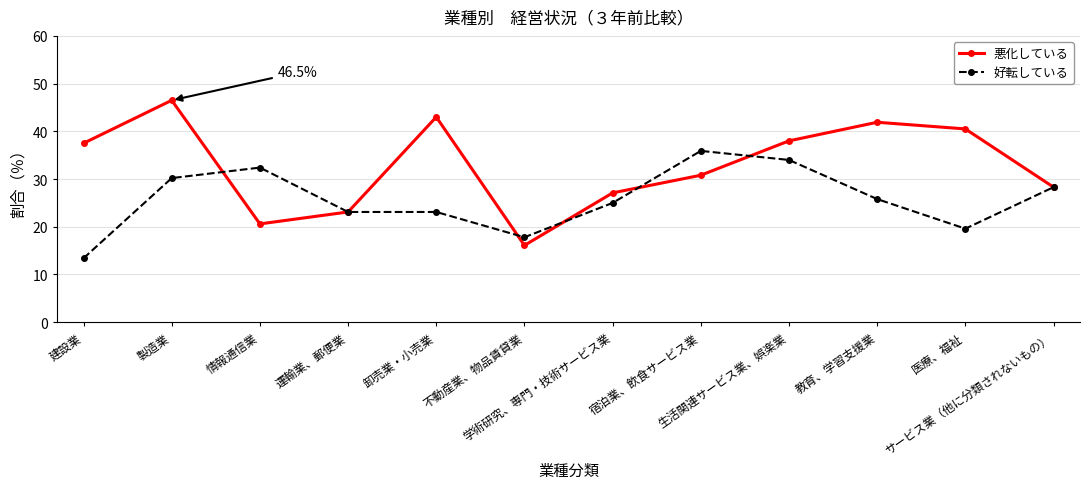

Which series has the largest total across all categories?

悪化している